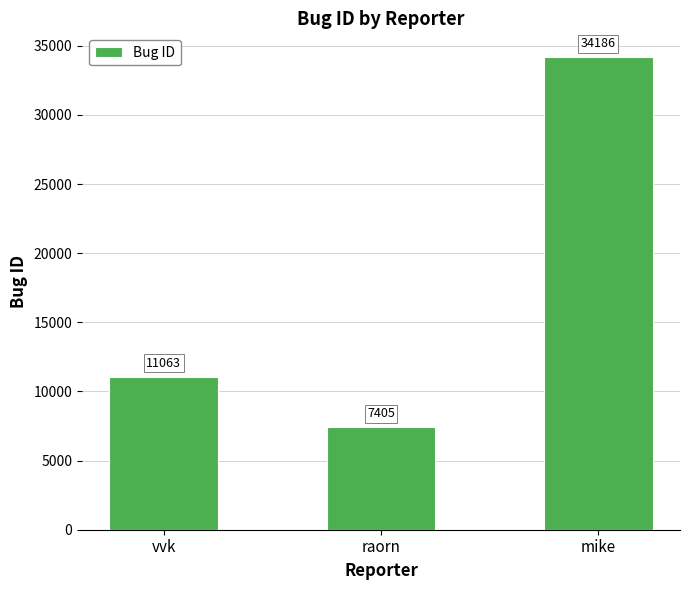

What is the greatest value displayed?

34186